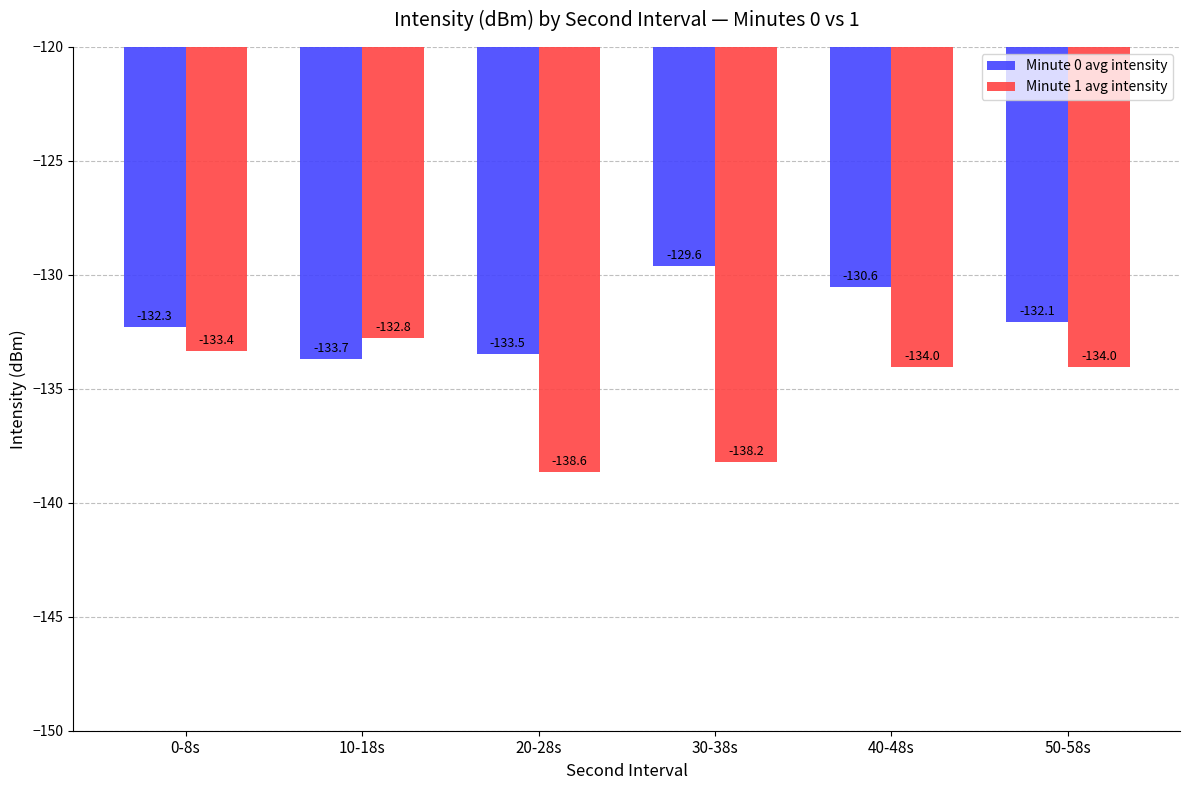

Rank the series at 50-58s from lowest to highest value.

Minute 1 avg intensity, Minute 0 avg intensity